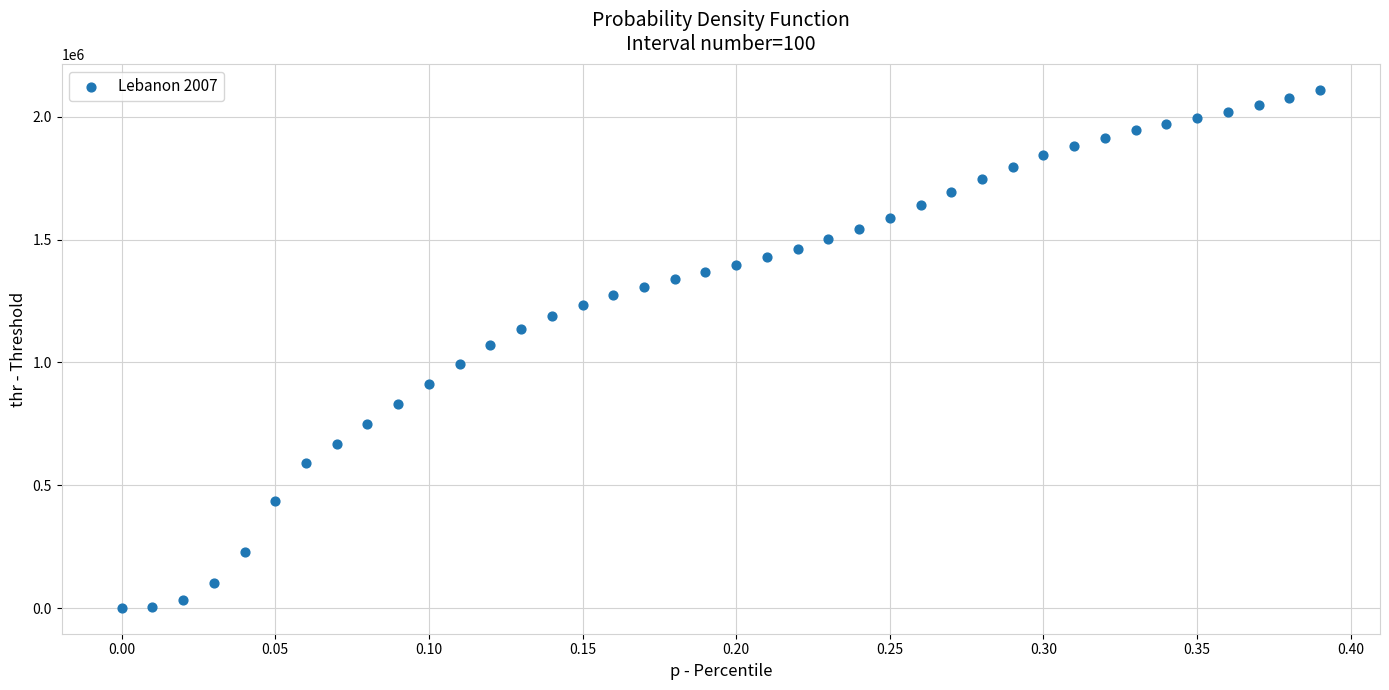

What is the range of X values (max minus min)?

0.4